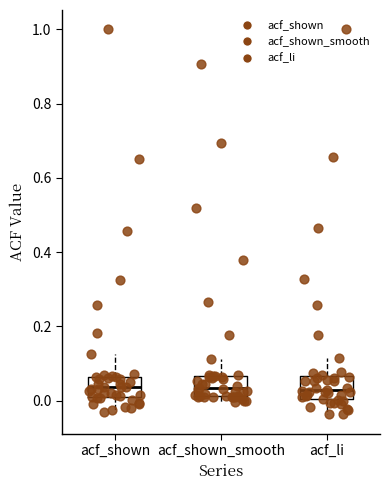

Reading left to right, read every box against the y-axis: the position of its median line, the range the box covers, and the ends of its whiskers. The values are not printed on the chart, so give them approximately, as read against the axis.

acf_shown: median 0.04, box 0.00 to 0.06, whiskers -0.04 to 0.12
acf_shown_smooth: median 0.04, box 0.02 to 0.06, whiskers 0.00 to 0.12
acf_li: median 0.02, box 0.00 to 0.06, whiskers -0.04 to 0.12